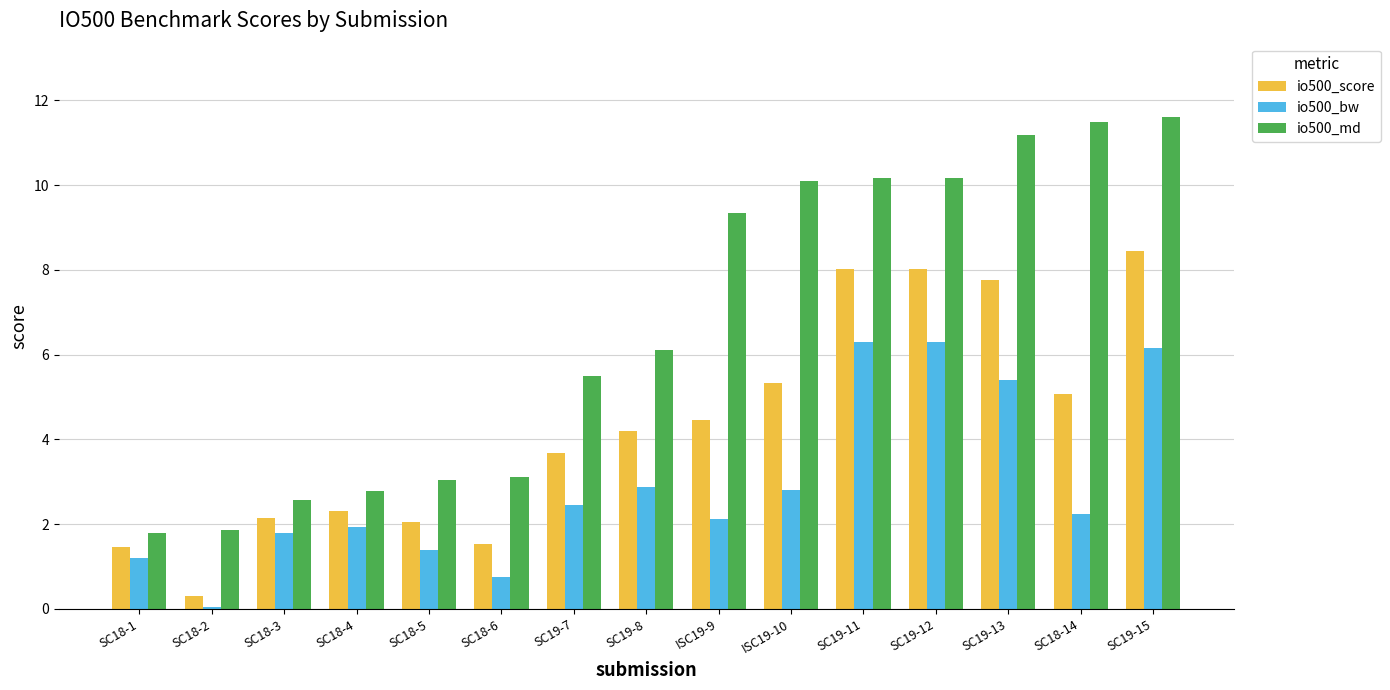

What is the label of the 15th bar from the right?

SC18-1